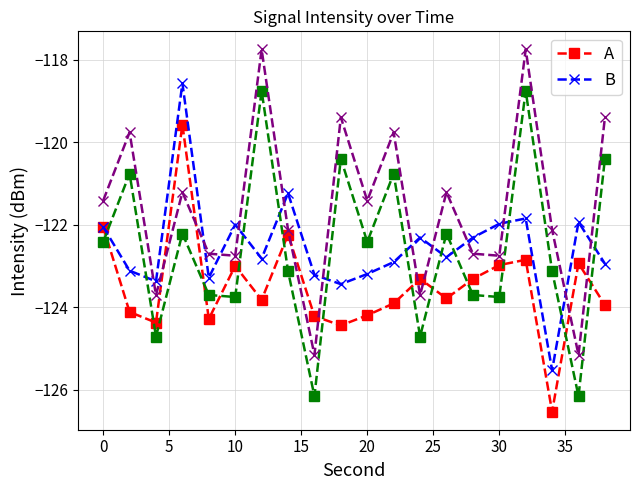

How many lines are shown in the chart?

4